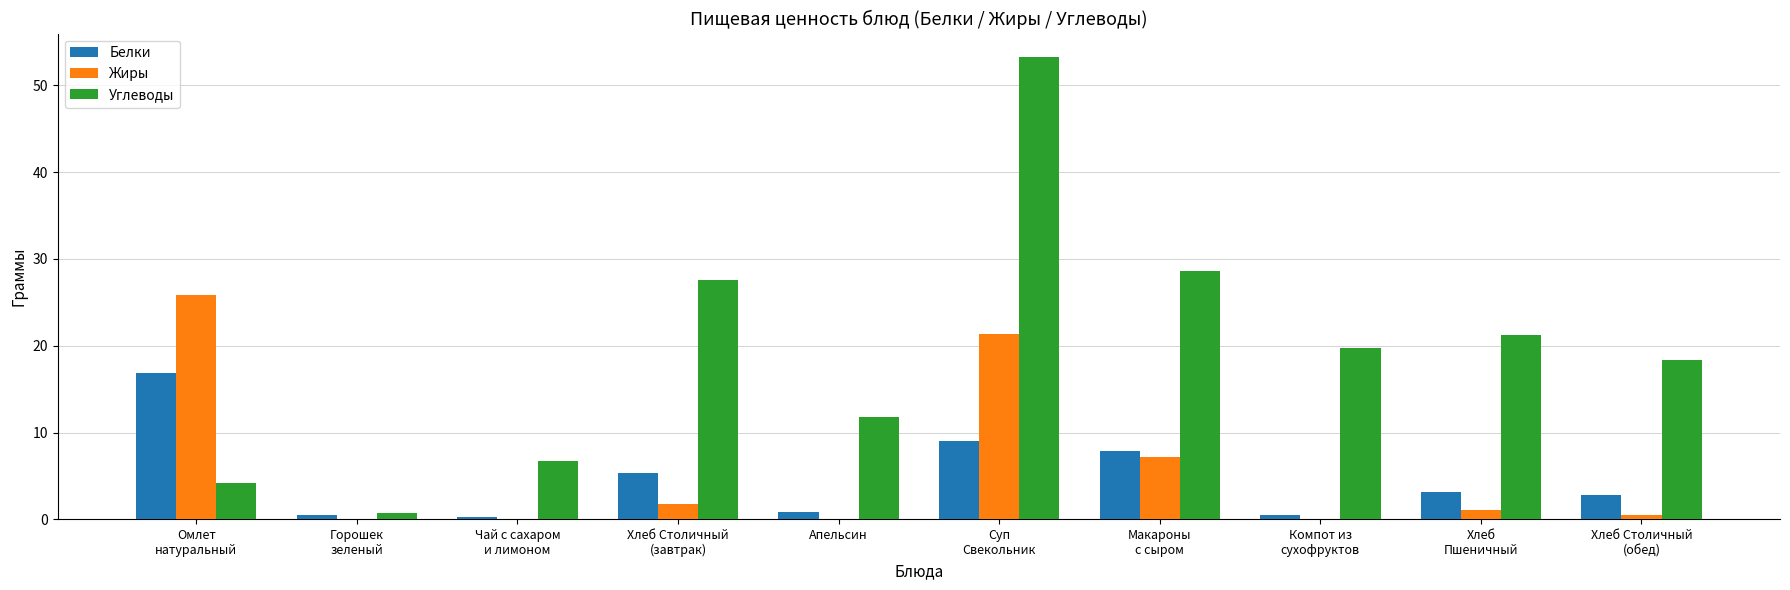

How many categories are shown in the chart?

10